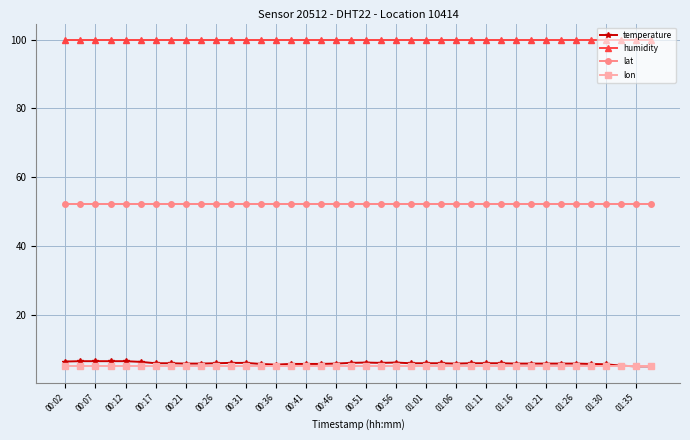

What are all the series names shown in the legend?

temperature, humidity, lat, lon